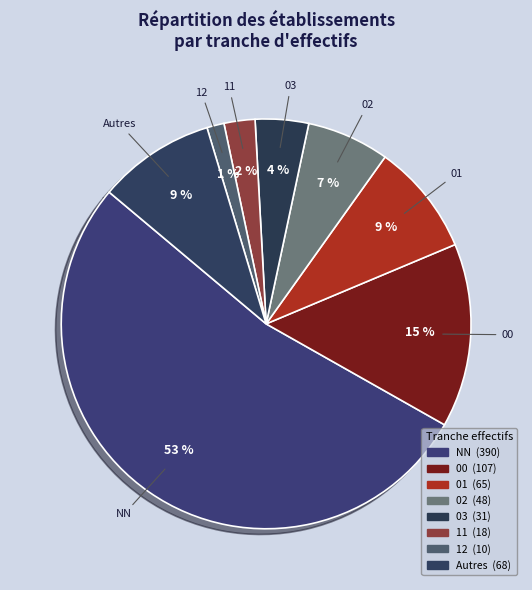

How many slices are in this pie chart?

8